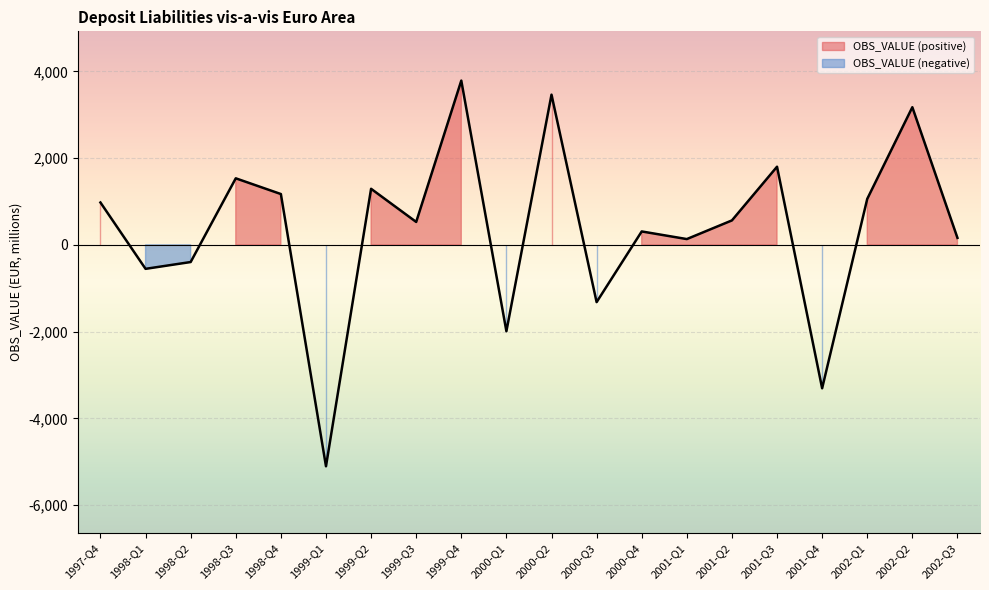

Which label corresponds to the smallest value in the chart?

1999-Q1